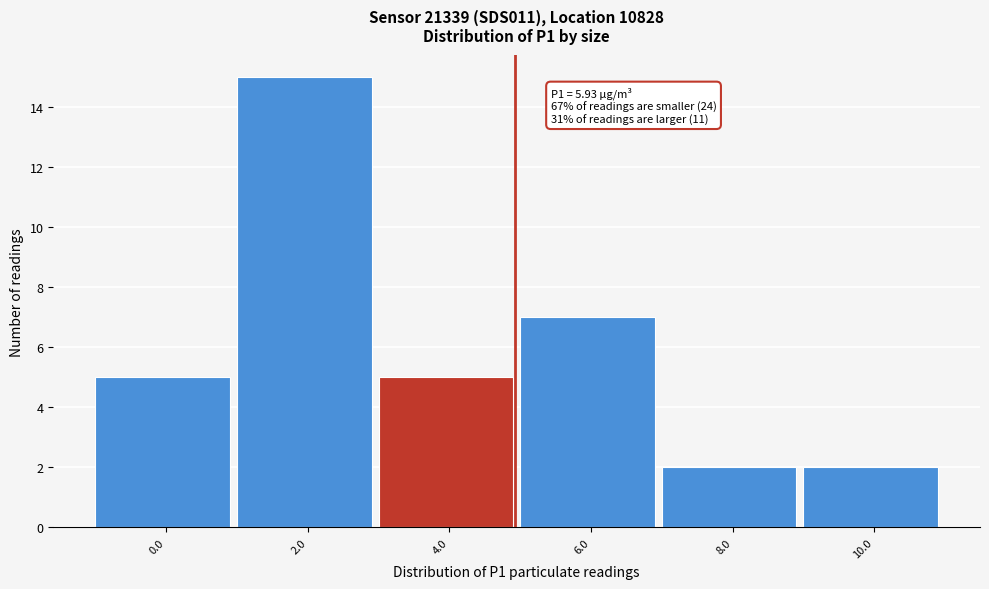

Reading left to right, list all the values displayed in this chart.

0.0=5	2.0=15	4.0=5	6.0=7	8.0=2	10.0=2